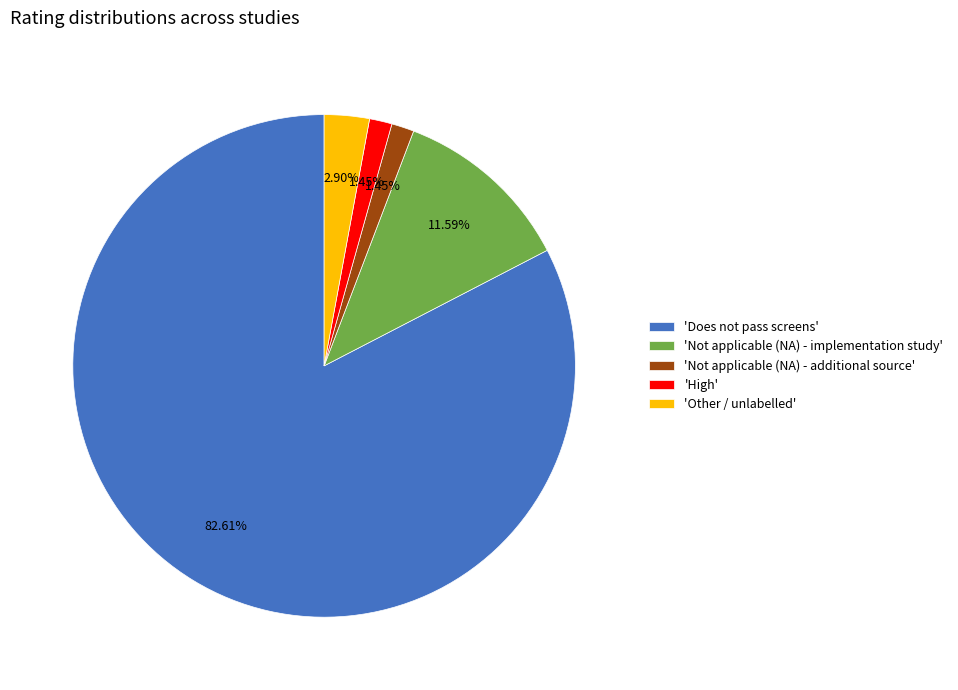

How many slices are in this pie chart?

5